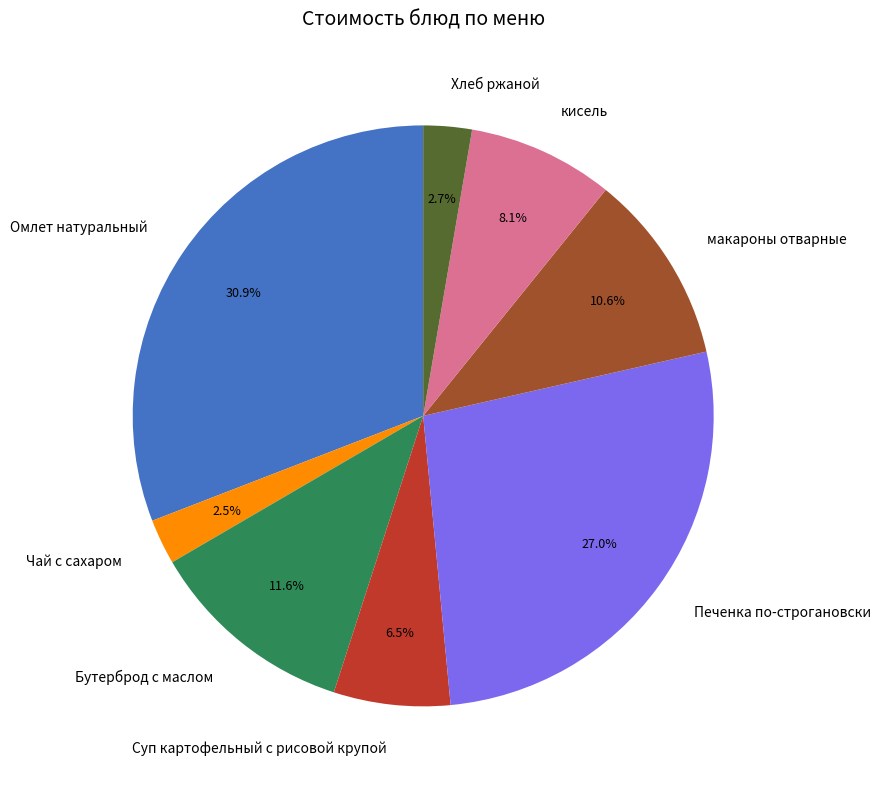

Which category has the biggest portion of the pie?

Омлет натуральный